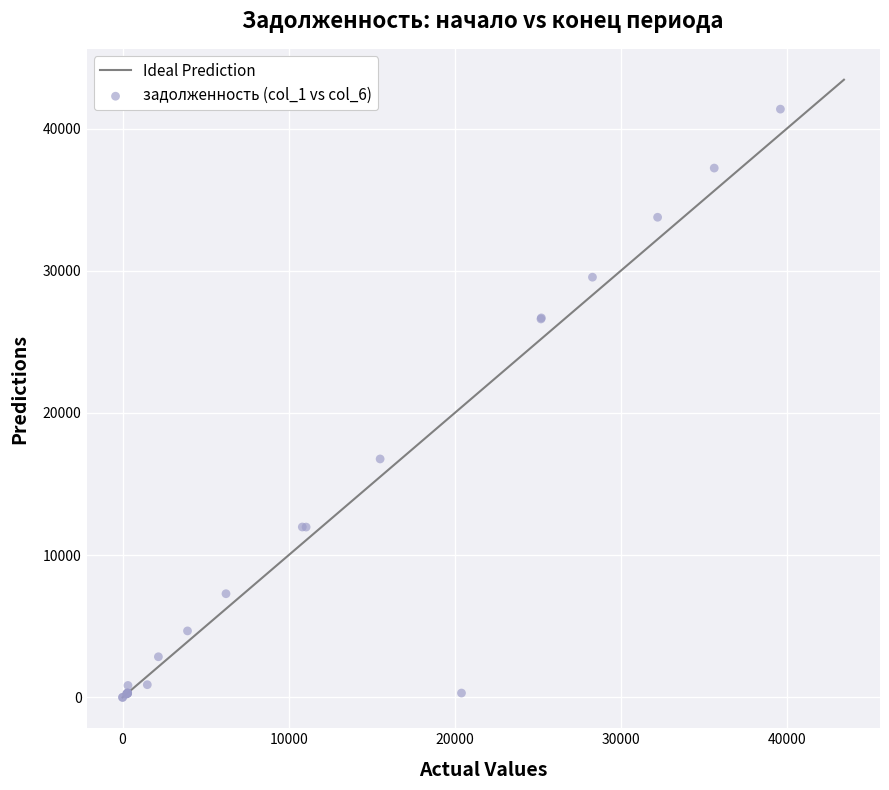

What Y value in the scatter plot is closest to 20684?

16767.6